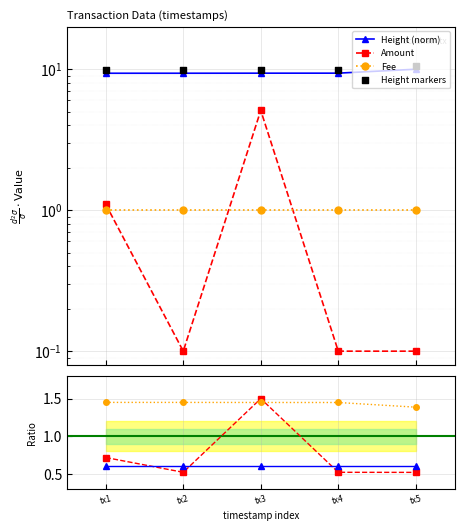

At how many categories does at least one series exceed 9?

5